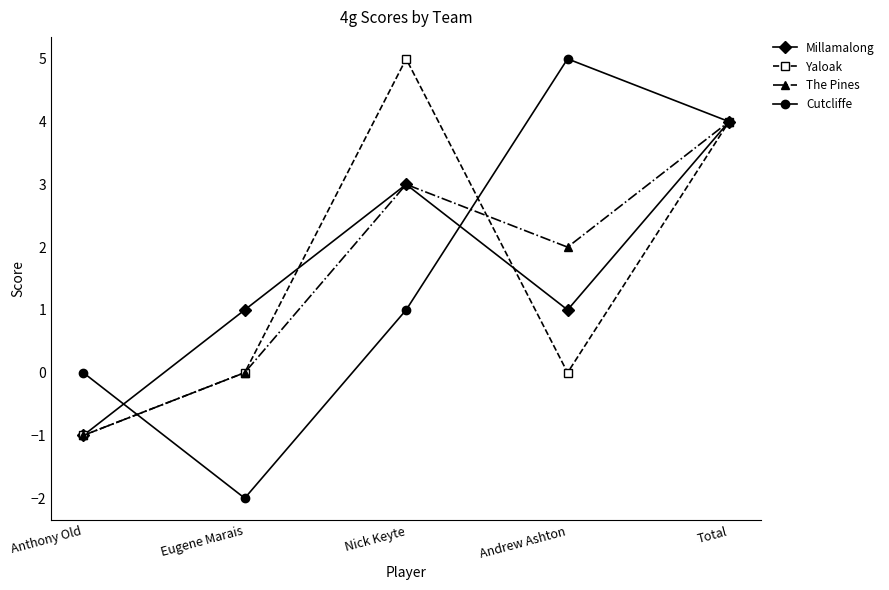

The value of Cutcliffe at Anthony Old is 0. True or false?

True